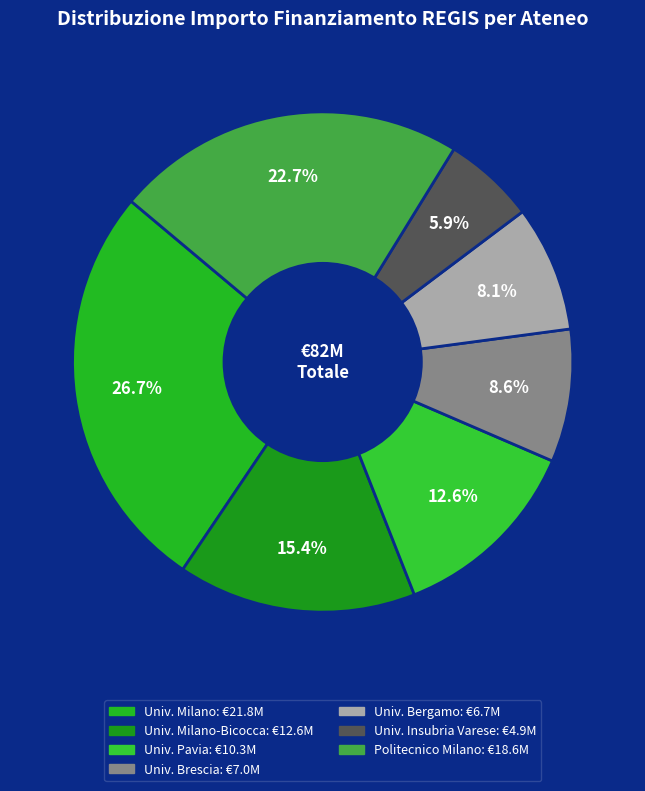

How many slices are in this pie chart?

7